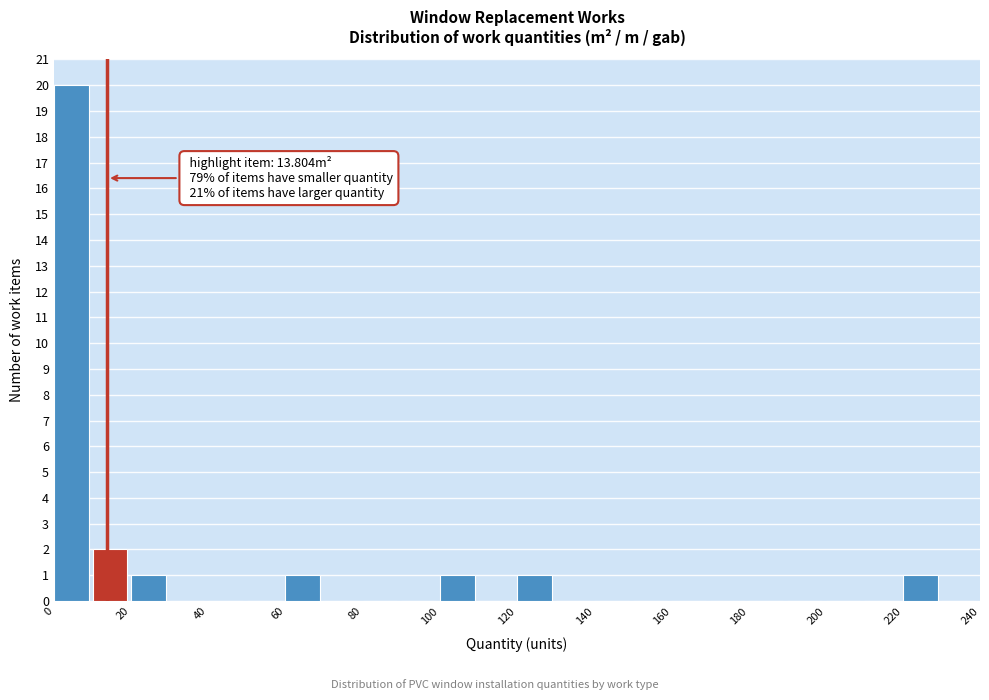

Over which range of the x-axis is the bar tallest?

0 to 10